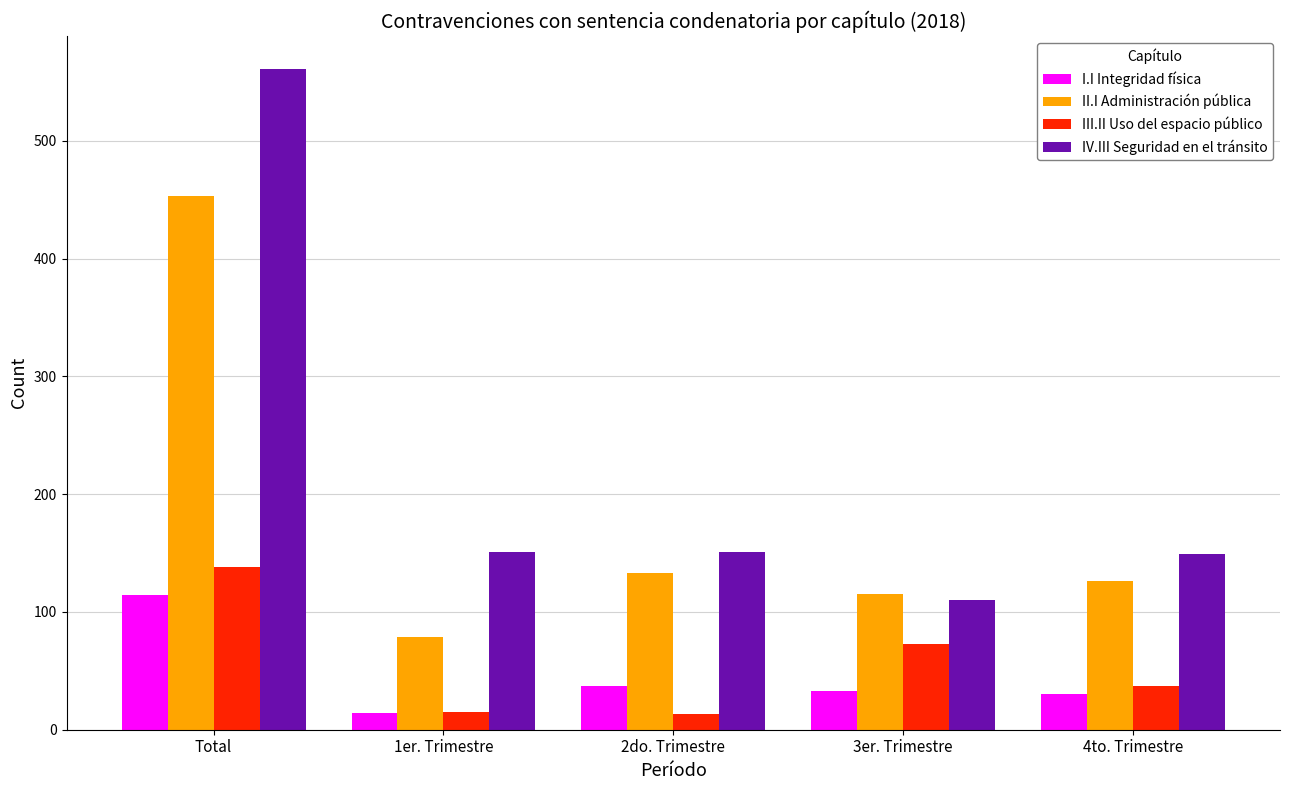

What is the maximum value for IV.III Seguridad en el tránsito?

561